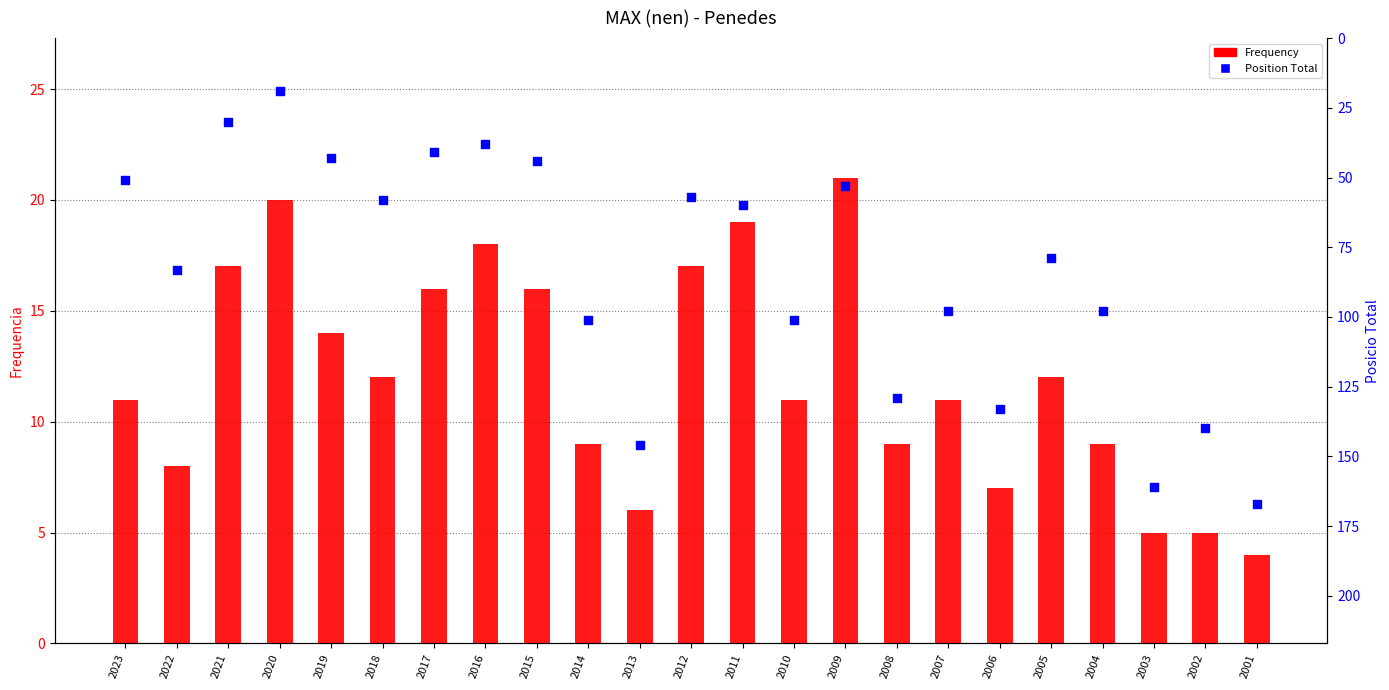

What are all the series names shown in the legend?

Frequency, Position Total